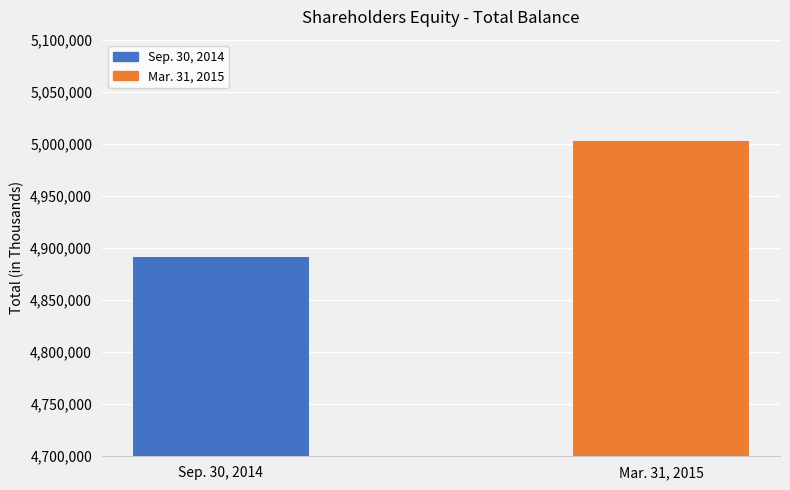

Rank the series by their average value, from highest to lowest.

Mar. 31, 2015, Sep. 30, 2014